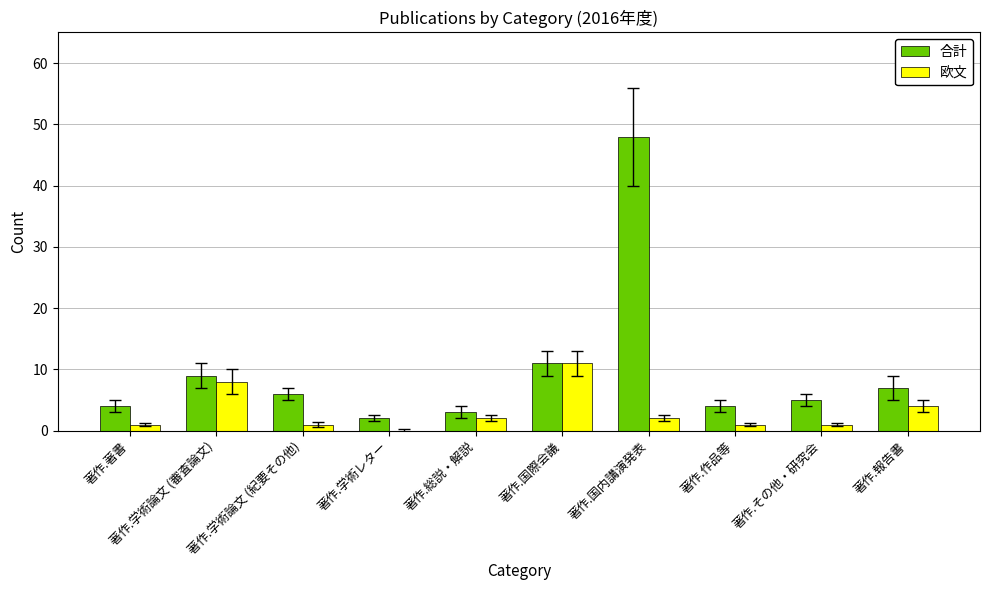

What is the total value across all series at 著作.総説・解説?

5